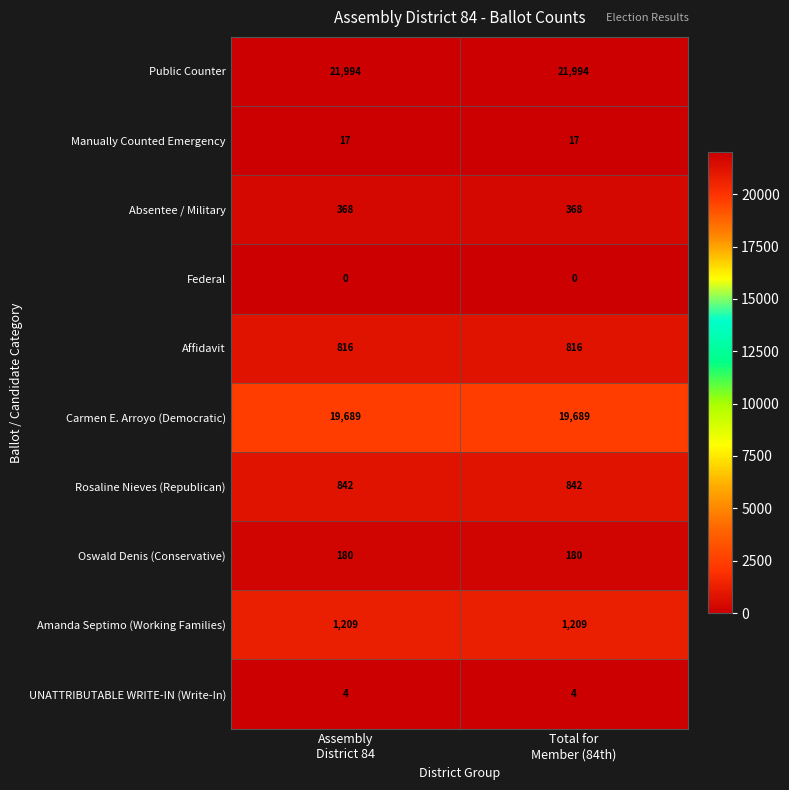

Which series has the largest total across all categories?

Public Counter